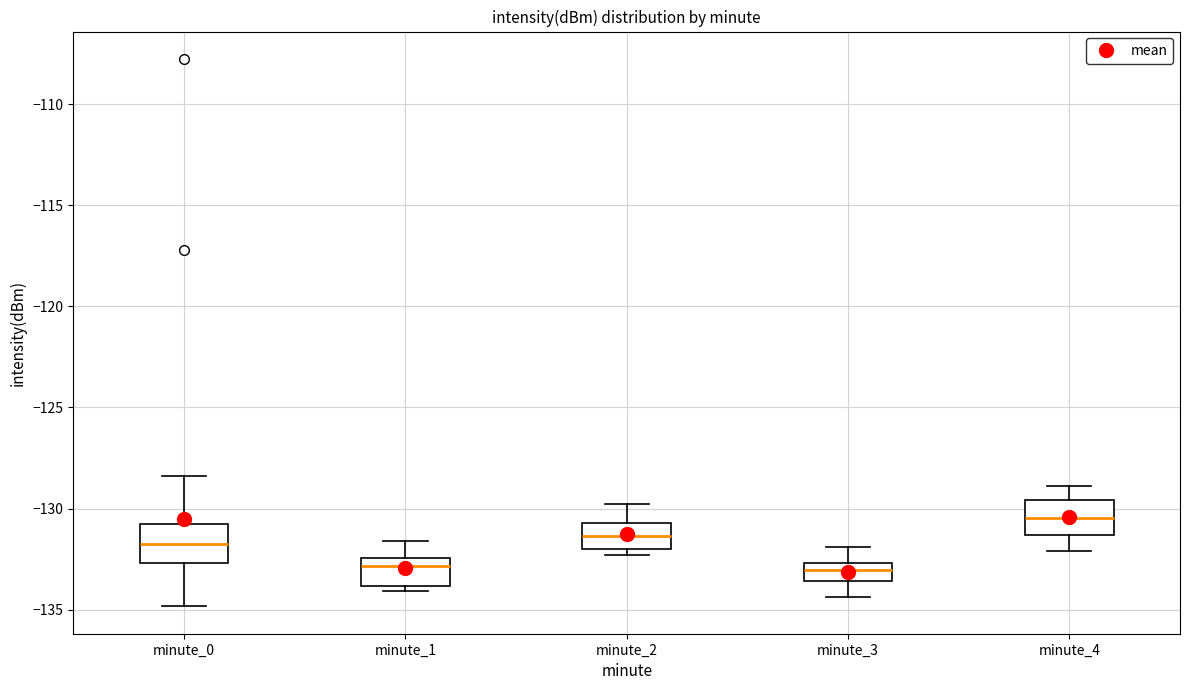

Where does the lower whisker of the box for minute_4 end on the y-axis? The values are not printed on the chart, so give them approximately, as read against the axis.

-132.0